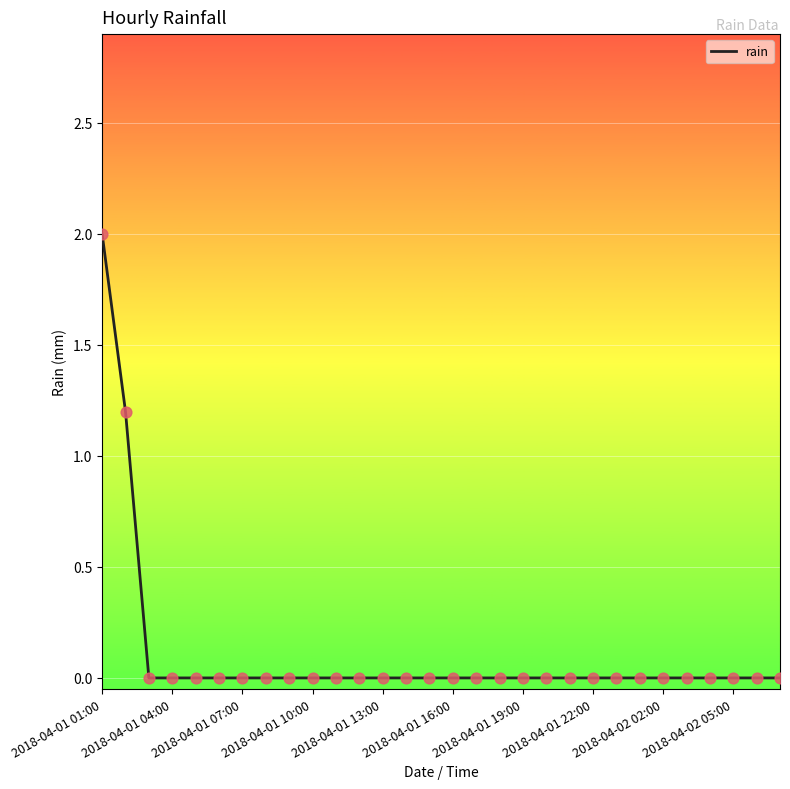

What is the maximum value shown in the chart?

2.0